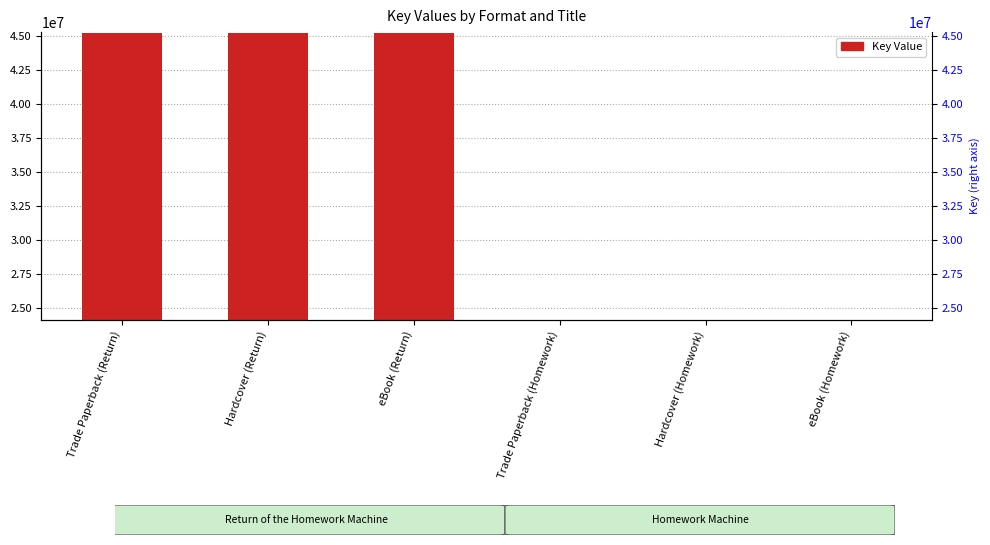

List the labels in order of value, smallest first.

Trade Paperback (Homework), Hardcover (Homework), eBook (Homework), Trade Paperback (Return), Hardcover (Return), eBook (Return)